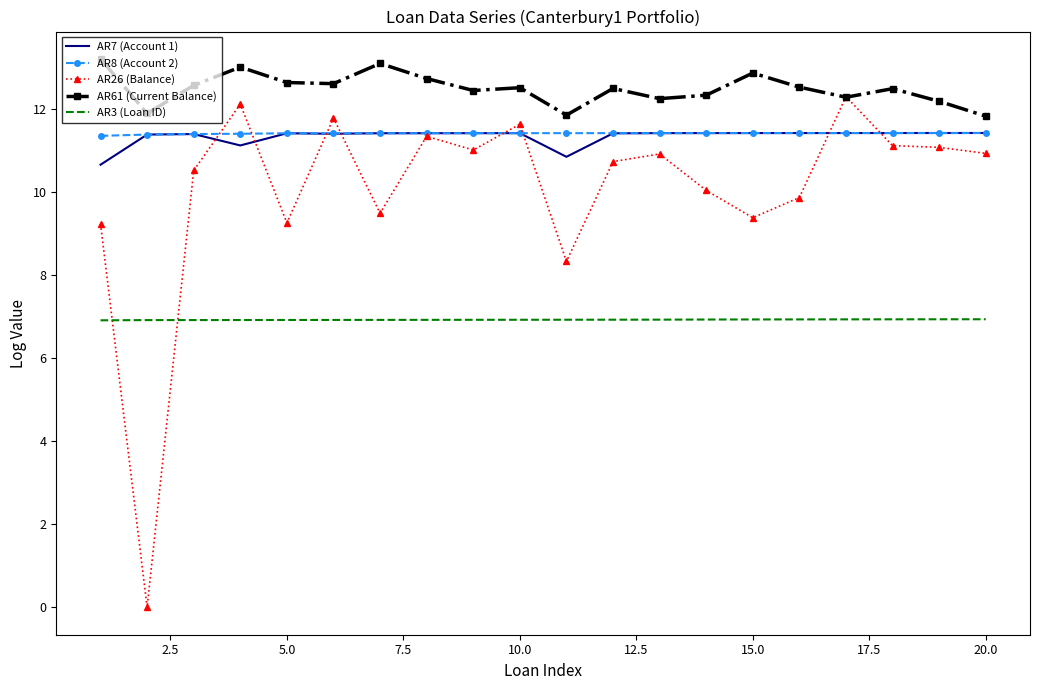

What are all the series names shown in the legend?

AR7 (Account 1), AR8 (Account 2), AR26 (Balance), AR61 (Current Balance), AR3 (Loan ID)